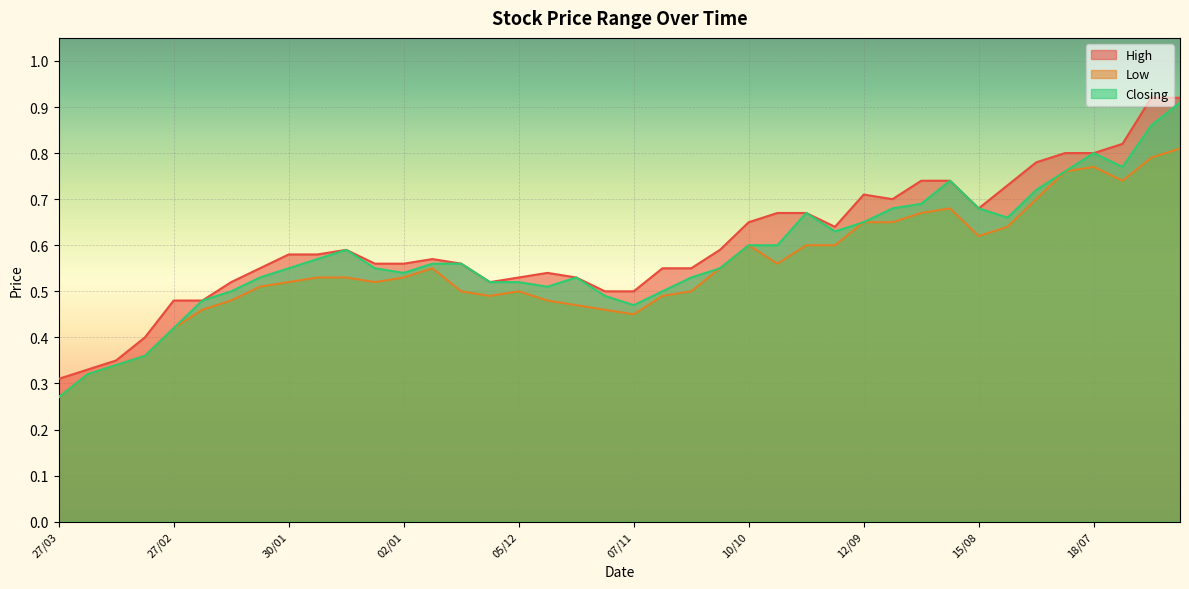

Which series changed the most between 27/03 and 25/07?

High